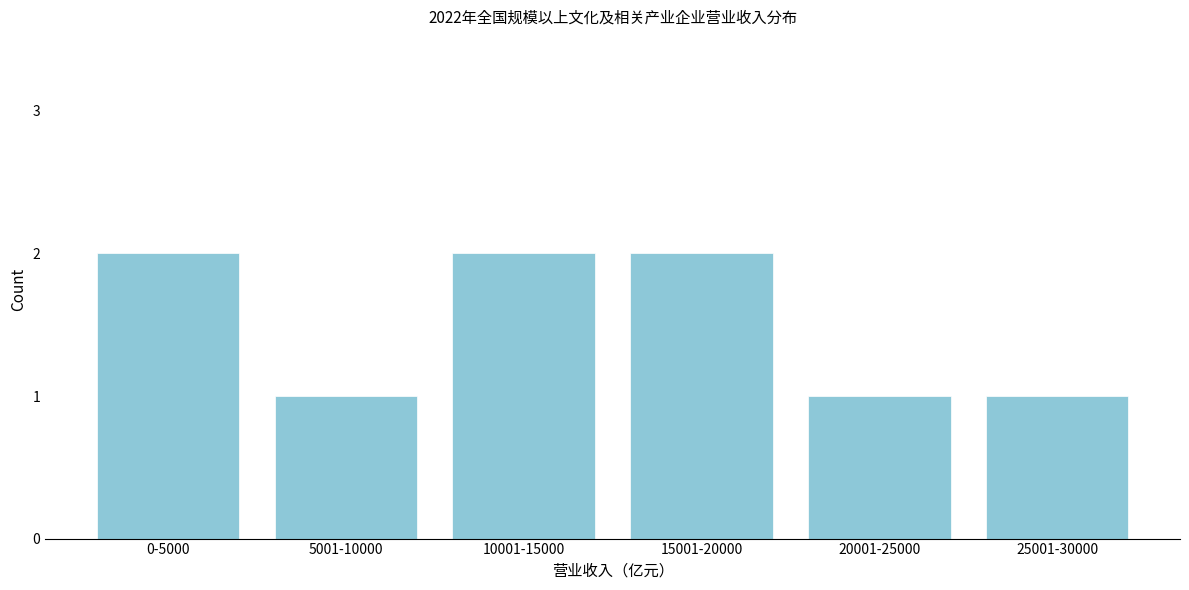

Reading right to left, transcribe all the data shown in this chart.

25001-30000=1	20001-25000=1	15001-20000=2	10001-15000=2	5001-10000=1	0-5000=2